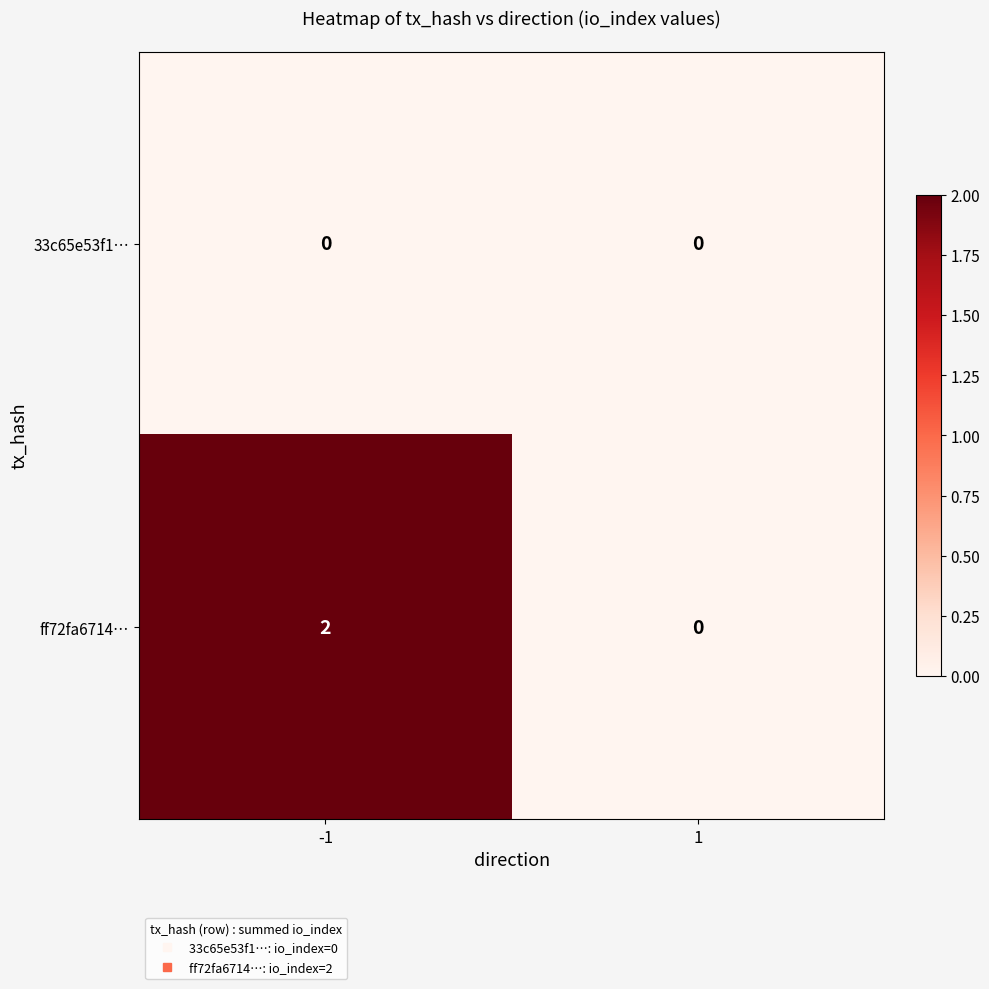

How many series are shown in this chart?

2